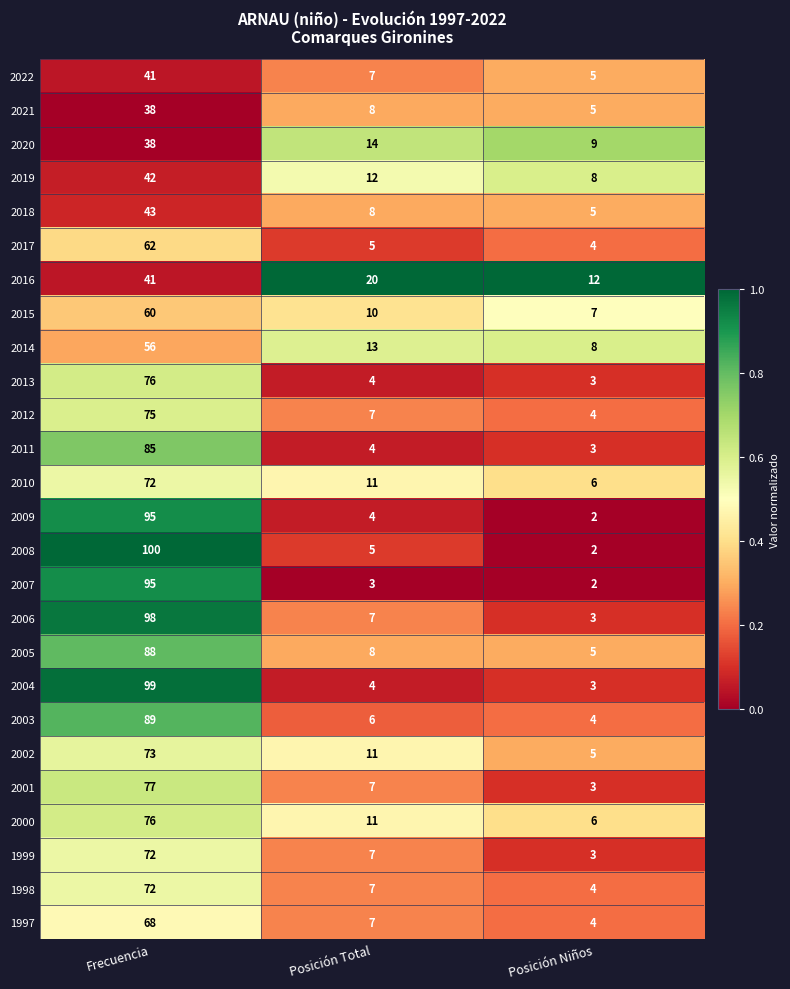

The value of 2022 at Posición Niños is 5. True or false?

True